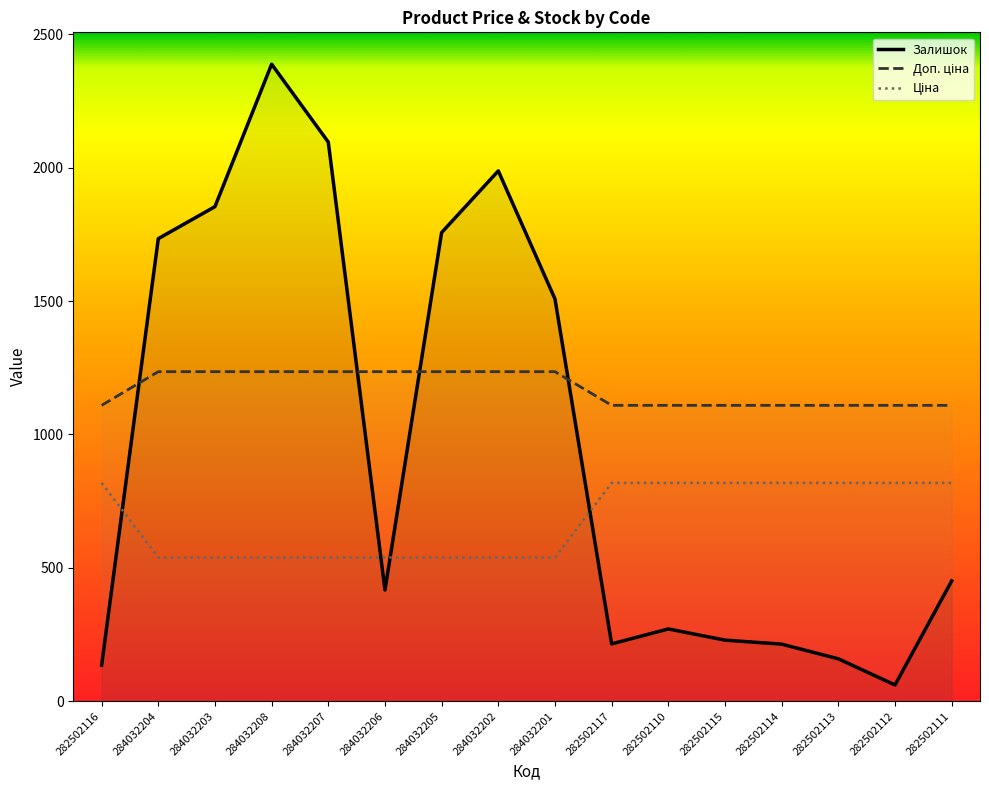

What are all the series names shown in the legend?

Ціна, Доп. ціна, Залишок